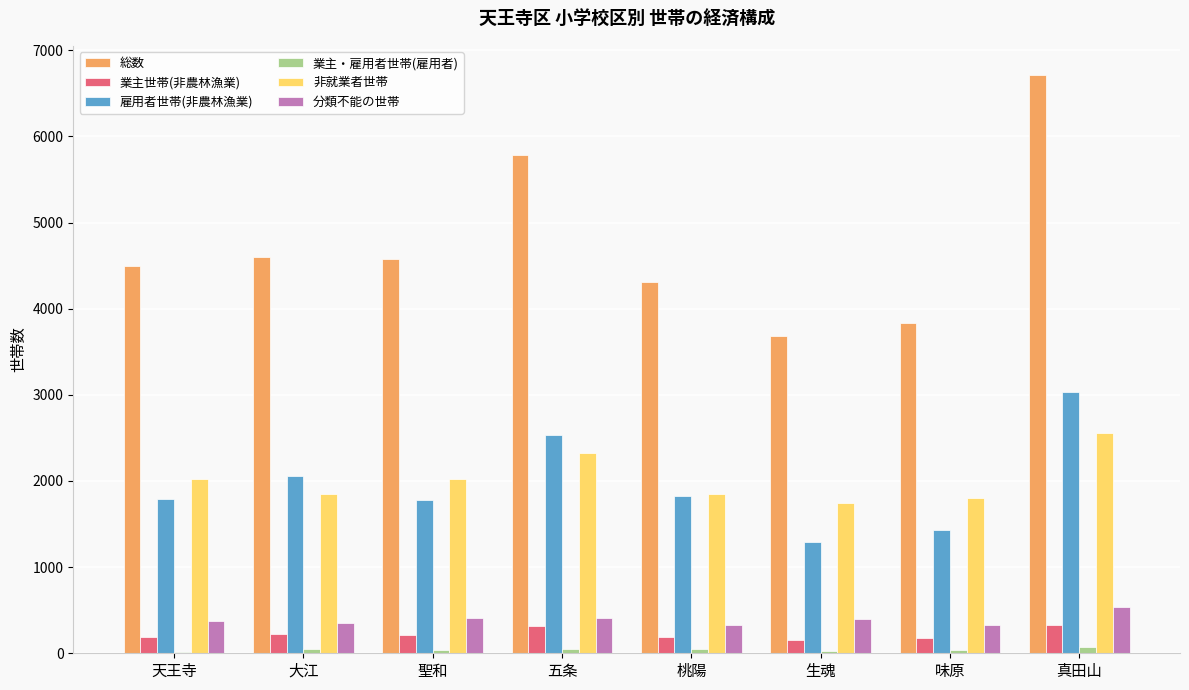

Are the bars horizontal?

No